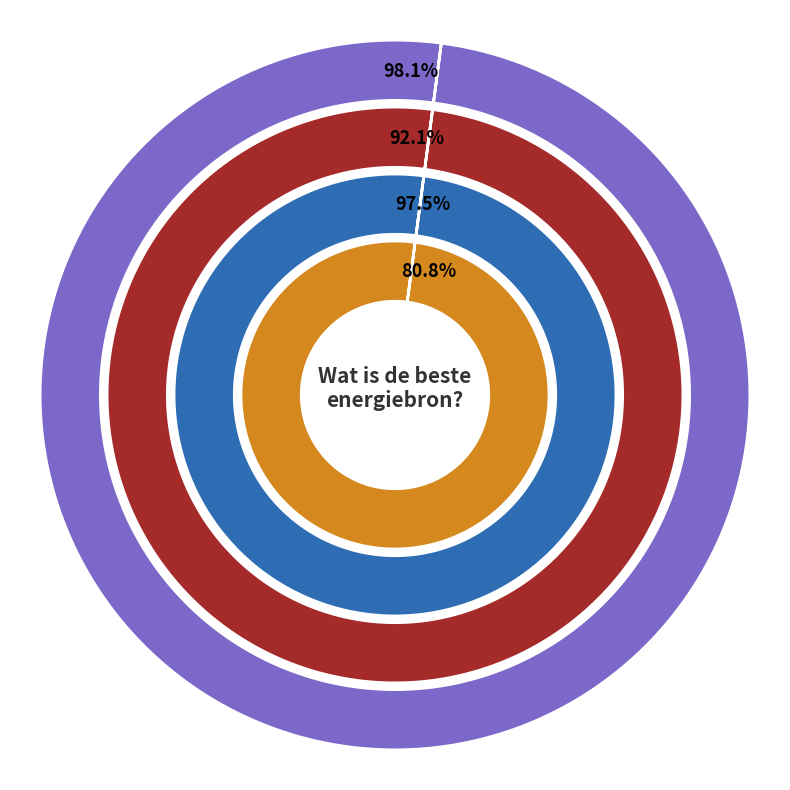

Does Opdrachten account for over 50% of the chart?

No